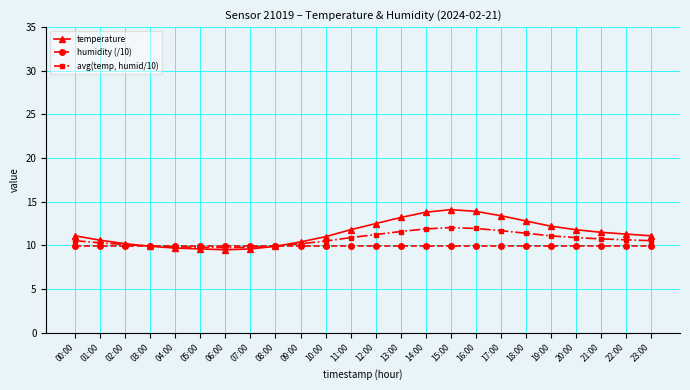

What is the difference between the highest and lowest values at 23:00?

1.1